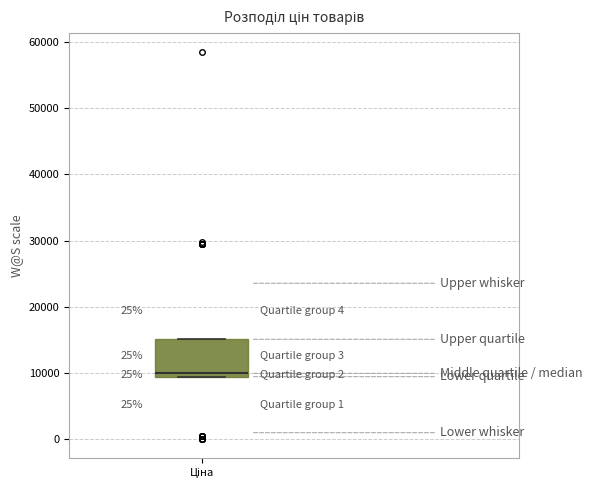

Read this box plot against the y-axis: the position of the median line, the range covered by the box, and the ends of both whiskers. The values are not printed on the chart, so give them approximately, as read against the axis.

median 10000, box 9000 to 15000, whiskers 9000 to 15000